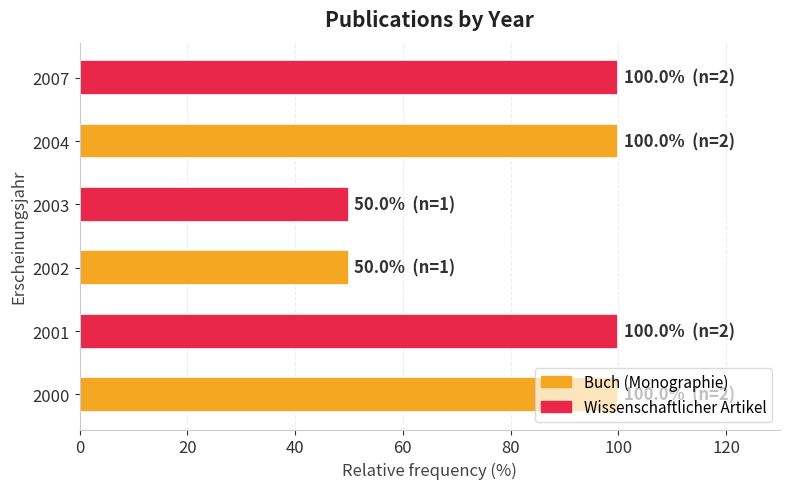

What is the smallest value displayed?

50